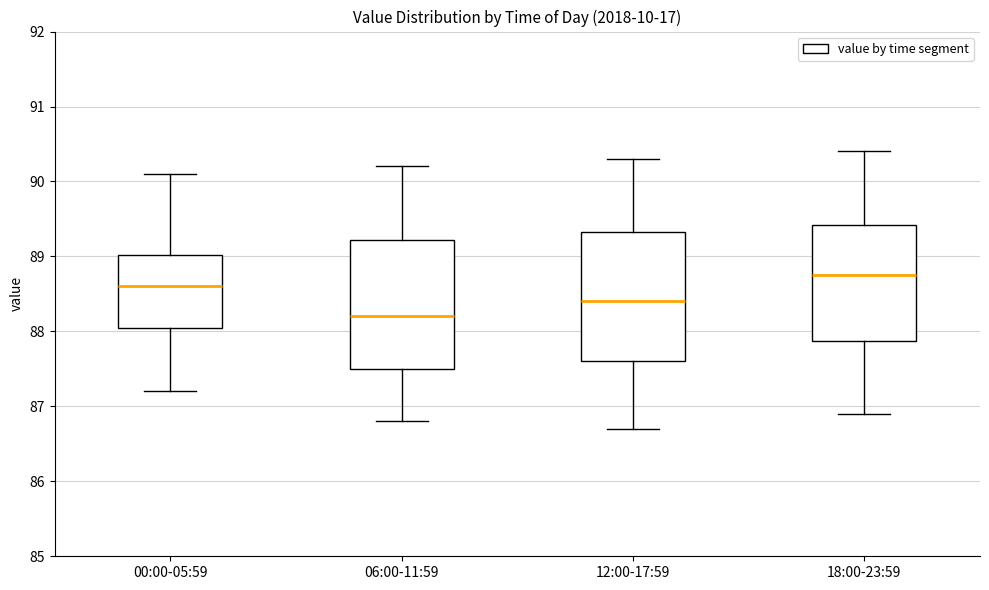

Reading left to right, transcribe this box plot: for each box, give where its median line is, the range the box spans, and where its two whiskers end, as read against the y-axis. The values are not printed on the chart, so give them approximately, as read against the axis.

00:00-05:59: median 88.6, box 88.1 to 89.0, whiskers 87.2 to 90.1
06:00-11:59: median 88.2, box 87.5 to 89.2, whiskers 86.8 to 90.2
12:00-17:59: median 88.4, box 87.6 to 89.3, whiskers 86.7 to 90.3
18:00-23:59: median 88.8, box 87.9 to 89.4, whiskers 86.9 to 90.4